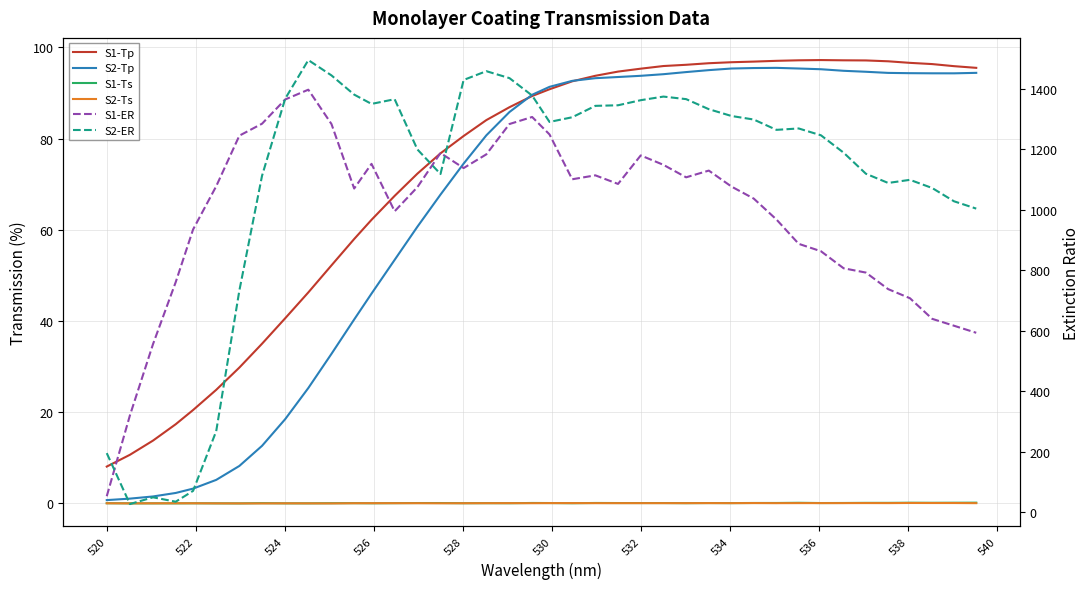

Which series has the largest total across all categories?

S2-ER